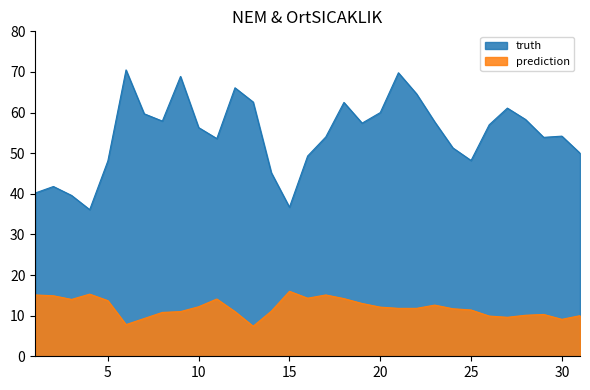

Which has a higher value, 2 or 6?

6